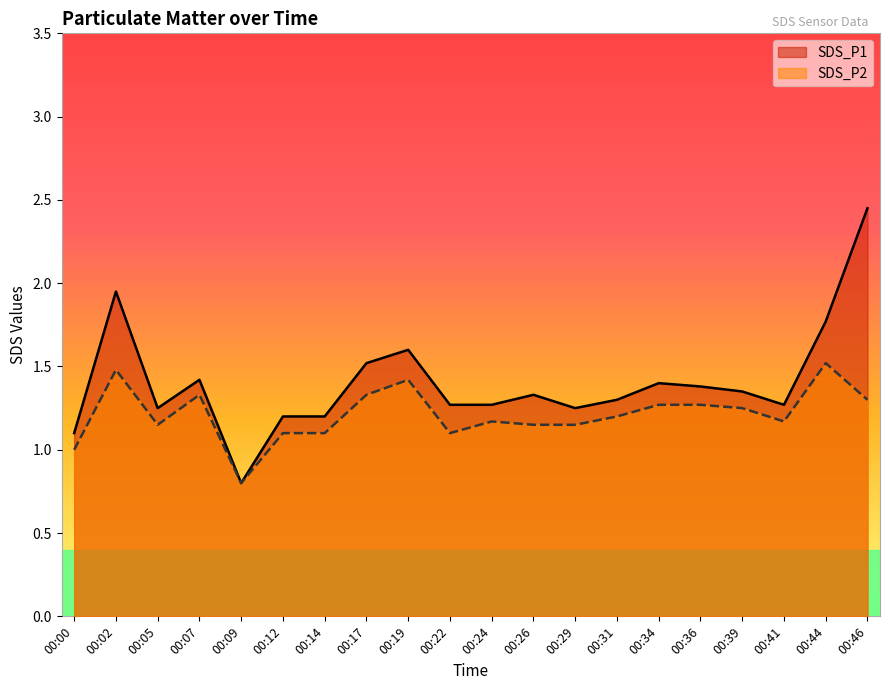

Between 00:07 and 00:24, which series saw the biggest shift?

SDS_P2